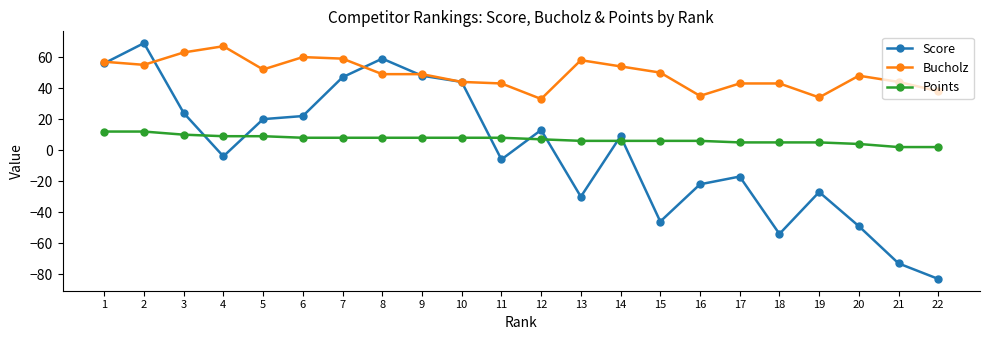

What is the total value across all series at 7?

114